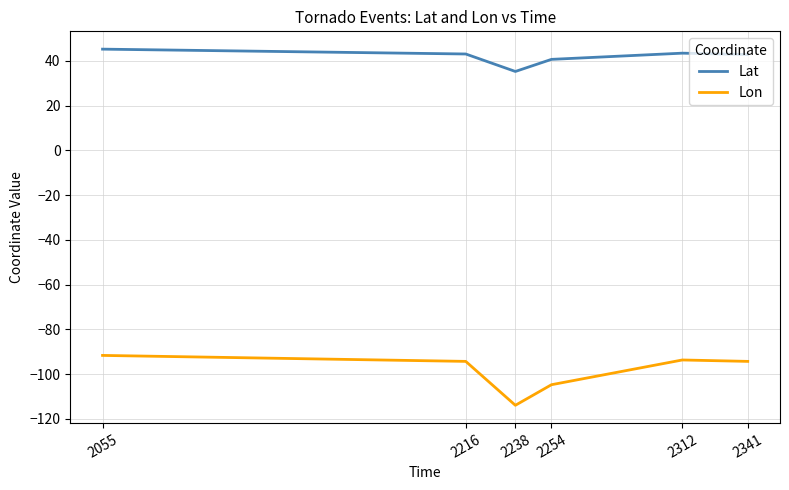

At 2254, list the series in order from smallest to largest.

Lon, Lat